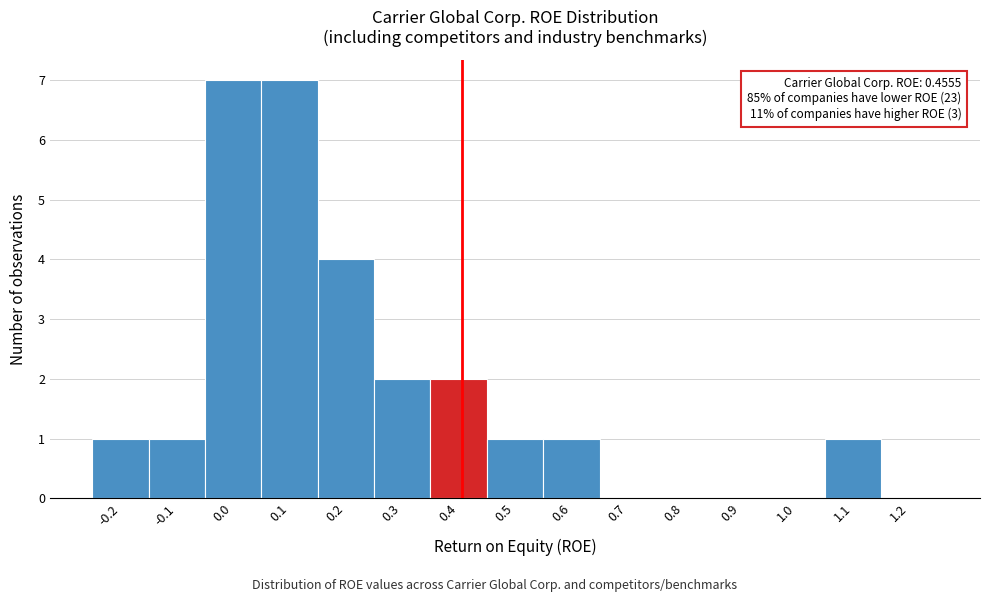

Reading left to right, what are all the values shown in this chart?

-0.2=1	-0.1=1	0.0=7	0.1=7	0.2=4	0.3=2	0.4=2	0.5=1	0.6=1	0.7=0	0.8=0	0.9=0	1.0=0	1.1=1	1.2=0